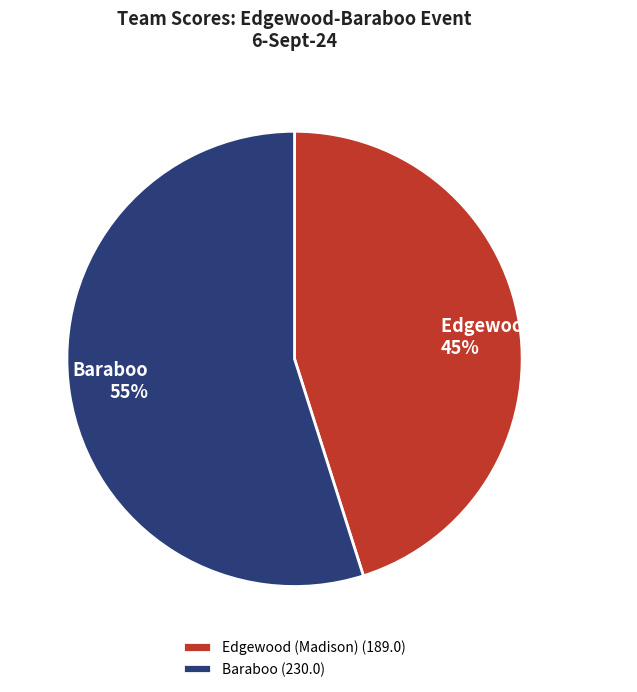

What is the largest slice in the pie chart?

Baraboo